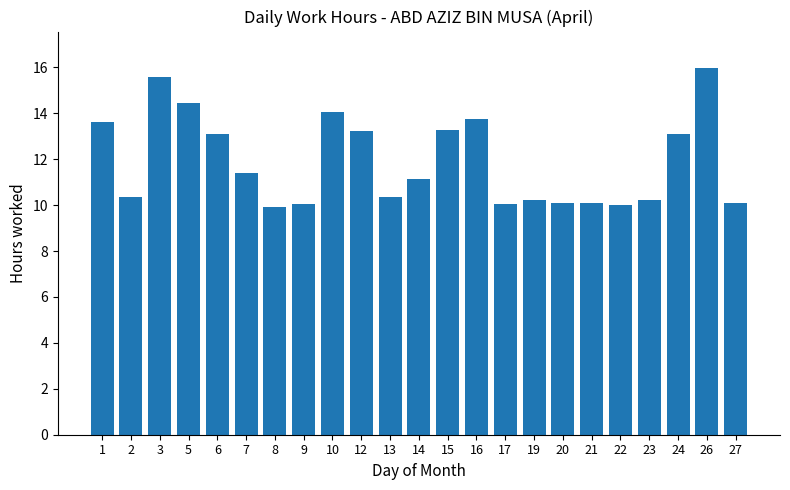

Is it true that the value at 9 is 10.1?

True